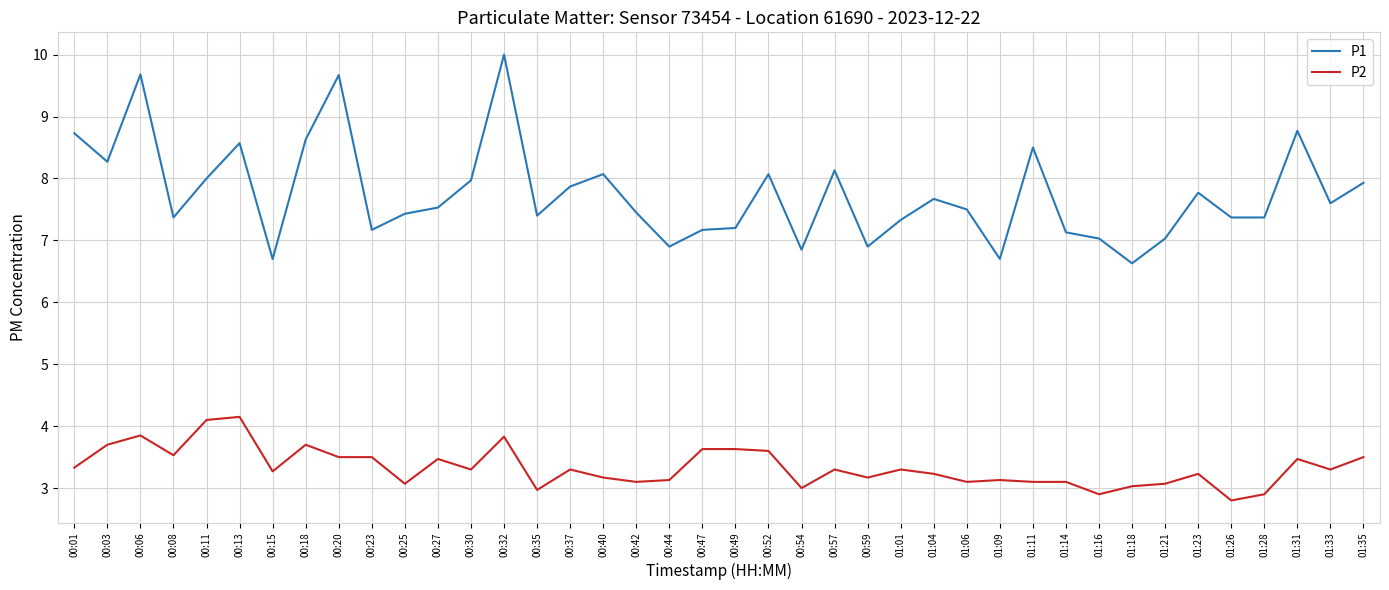

What is the difference between the highest and lowest values at 00:35?

4.4